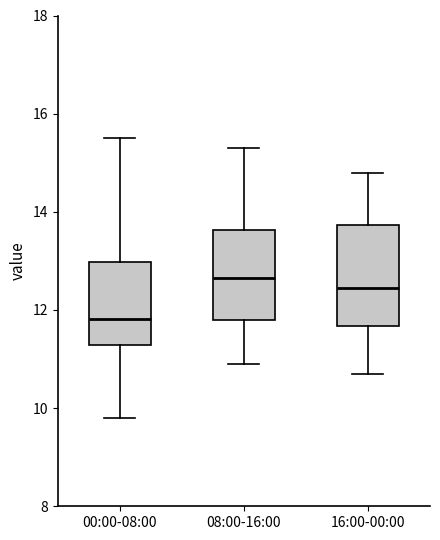

Reading left to right, read every box against the y-axis: the position of its median line, the range the box covers, and the ends of its whiskers. The values are not printed on the chart, so give them approximately, as read against the axis.

00:00-08:00: median 11.8, box 11.2 to 13.0, whiskers 9.8 to 15.6
08:00-16:00: median 12.6, box 11.8 to 13.6, whiskers 11.0 to 15.4
16:00-00:00: median 12.4, box 11.6 to 13.8, whiskers 10.8 to 14.8